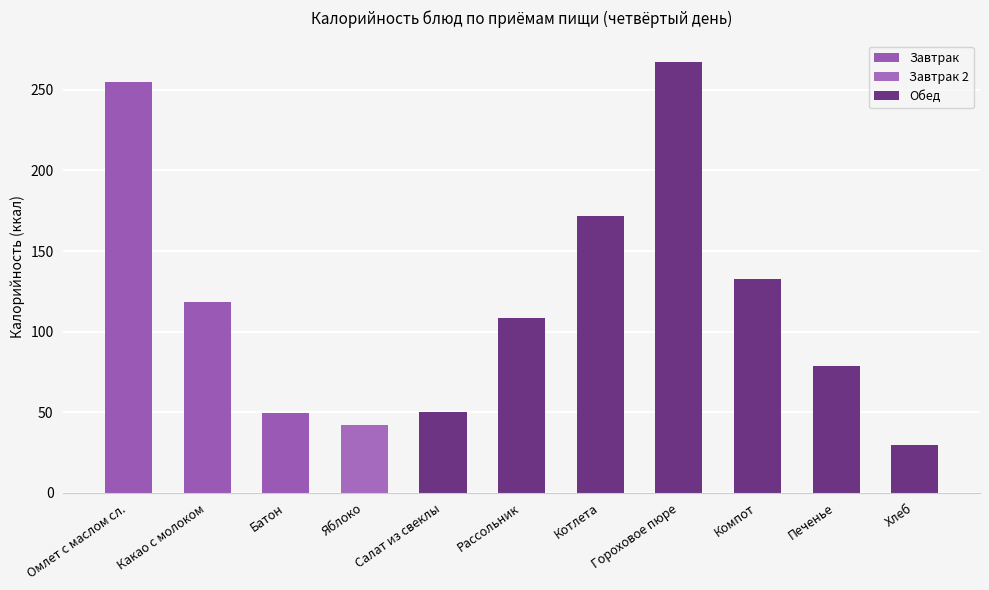

Read the value at Салат из свеклы.

50.1